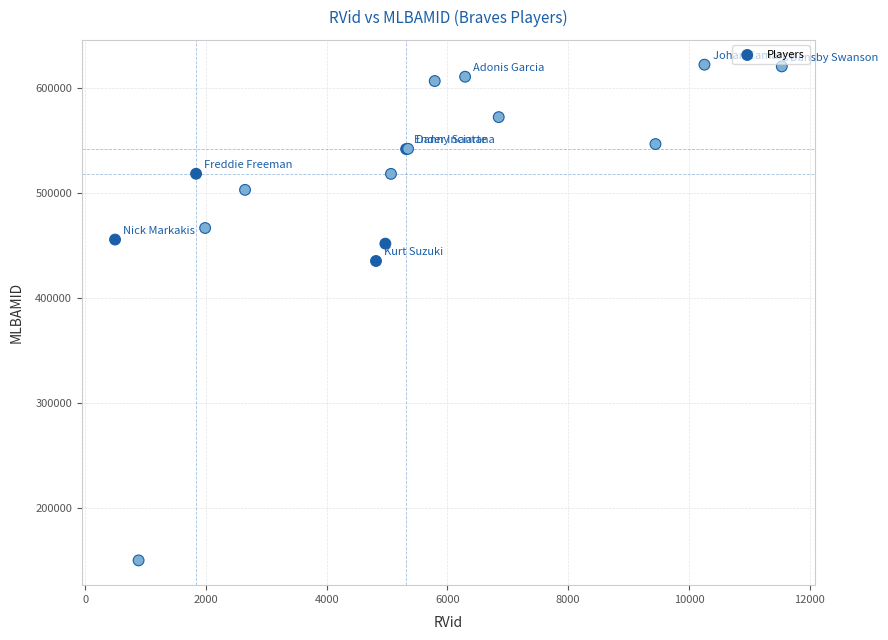

What Y value in the scatter plot is closest to 386447?

435559